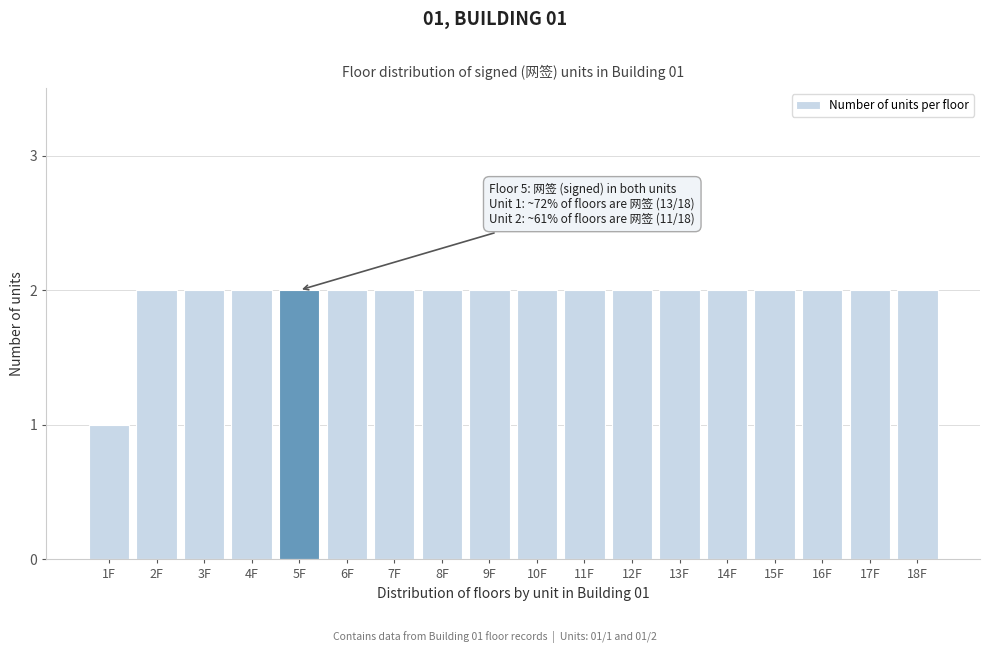

Reading left to right, list all the values displayed in this chart.

1	2	2	2	2	2	2	2	2	2	2	2	2	2	2	2	2	2